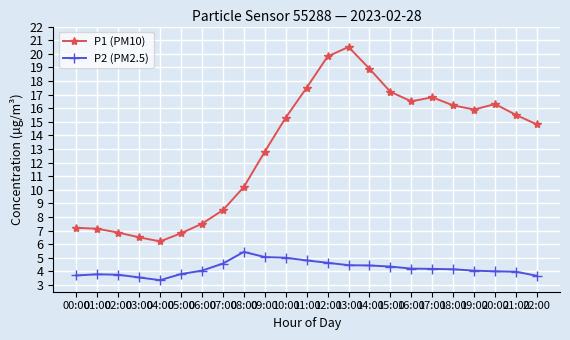

What is the difference between the second highest and second lowest values in the P1 (PM10) series?

13.3